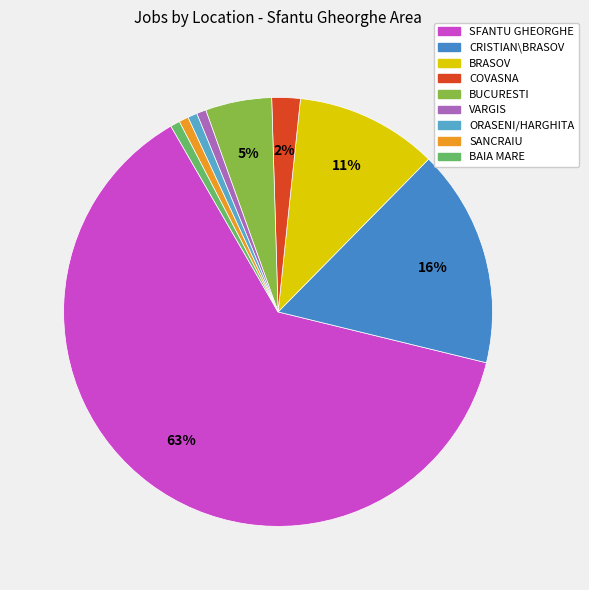

To the nearest percent, what is the difference between the largest and smallest slice percentages?

62%